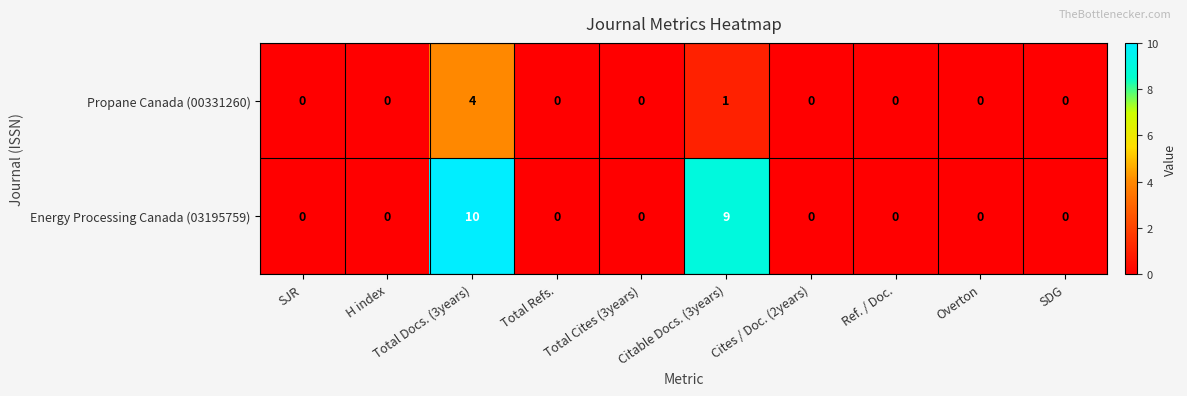

Is the value of Energy Processing Canada (03195759) at Overton greater than the value of Propane Canada (00331260) at Total Docs. (3years)?

No